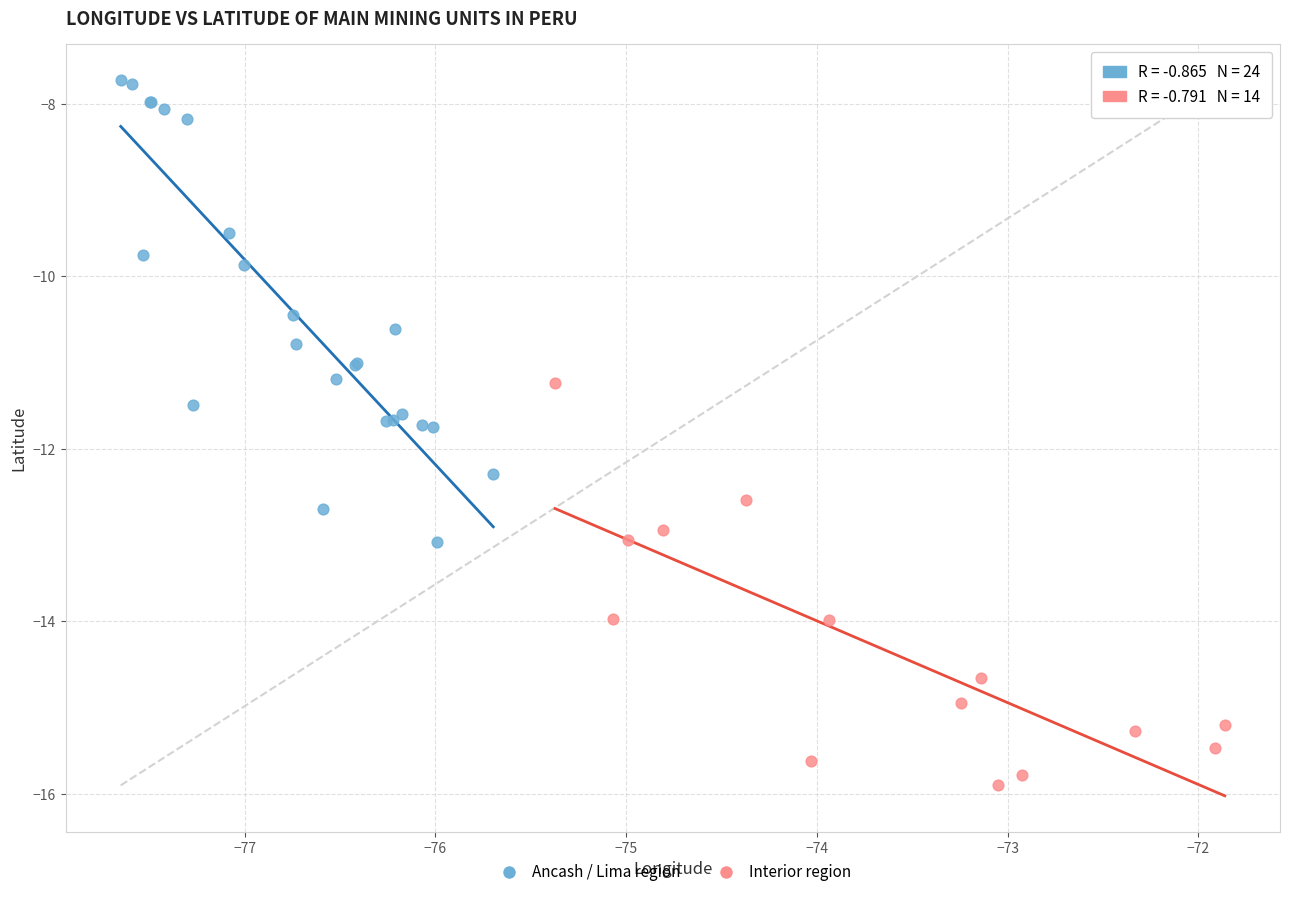

Which series contains the lowest Y value?

Interior region